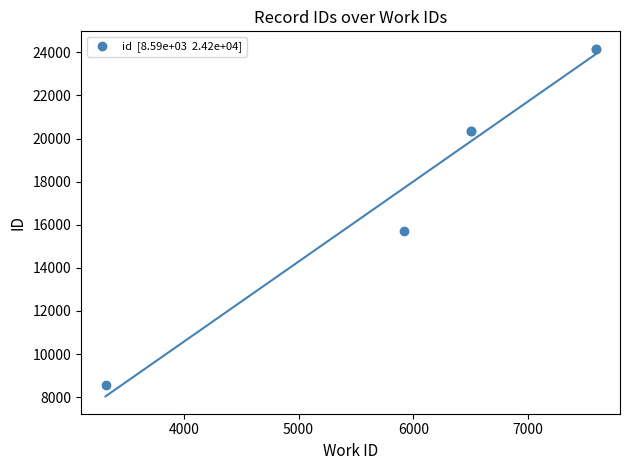

What Y value in the scatter plot is closest to 16376?

15691